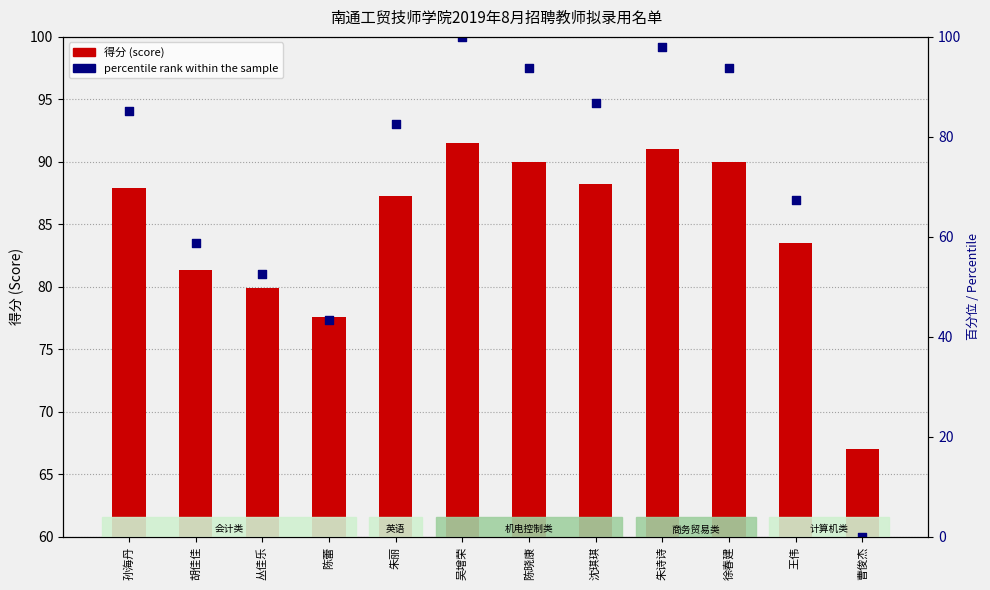

At how many categories does at least one series exceed 85?

8